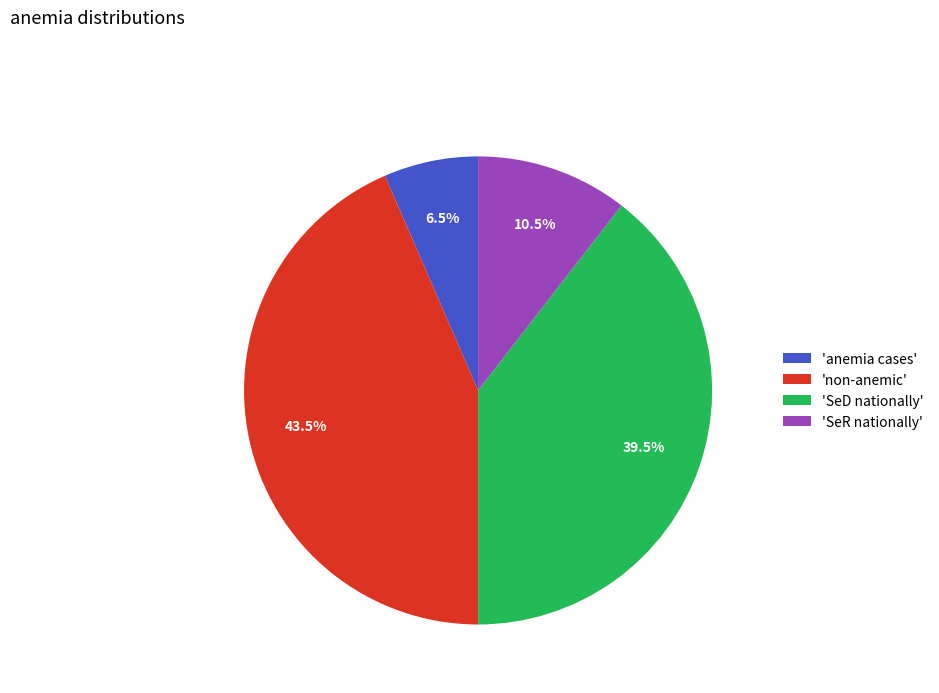

How many segments does this pie chart have?

4